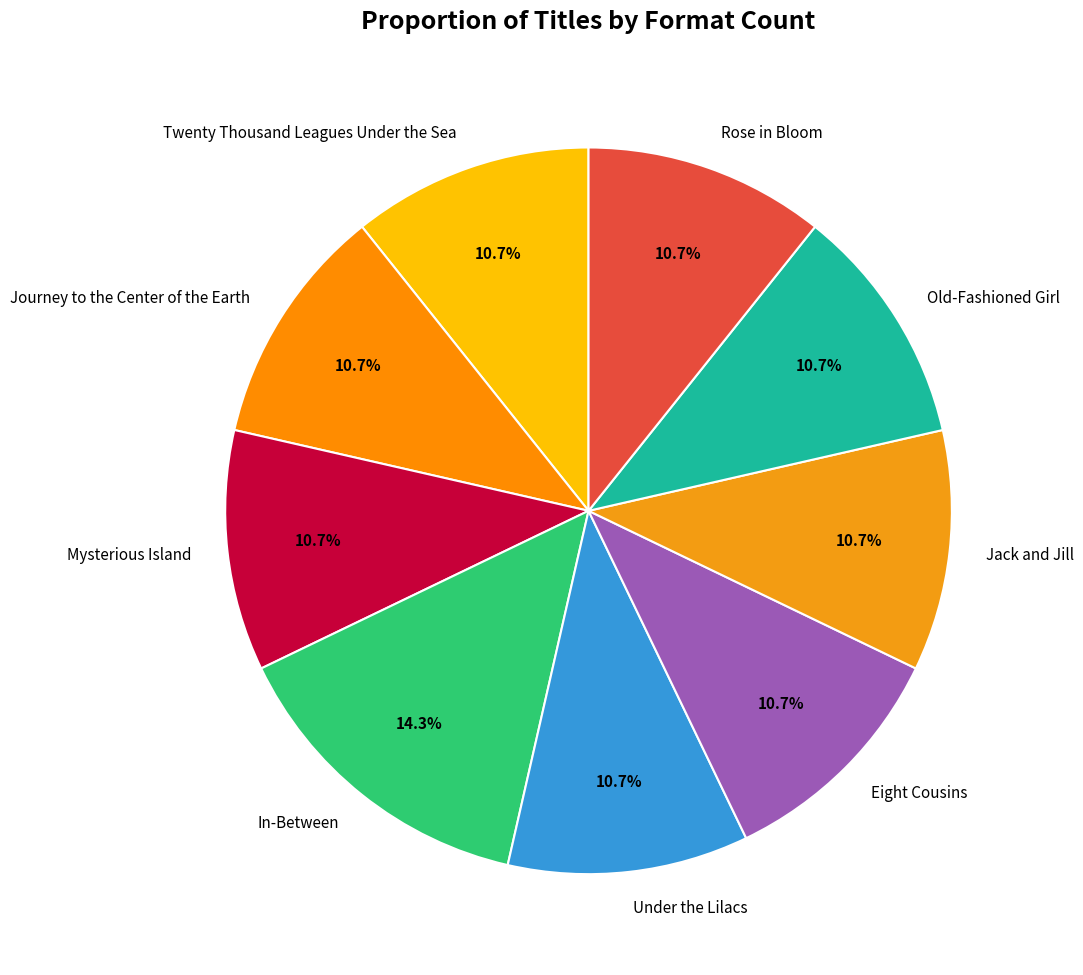

Which slice is the largest?

In-Between